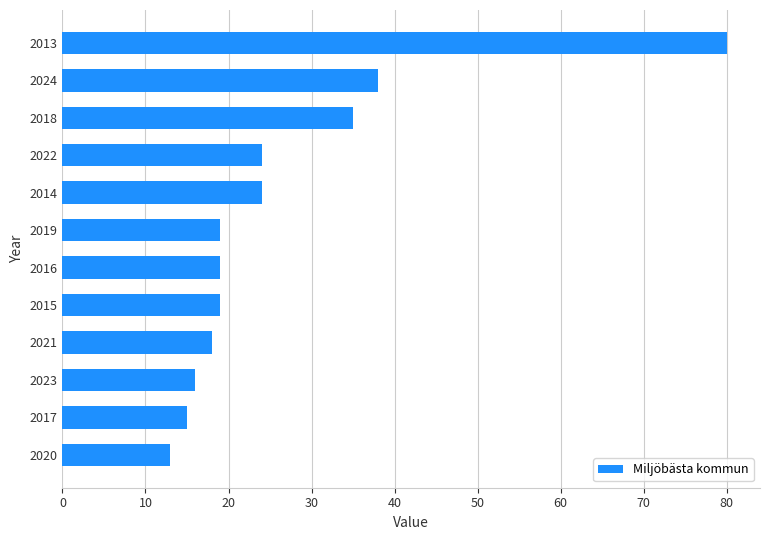

Which category has the highest value across all series?

2013